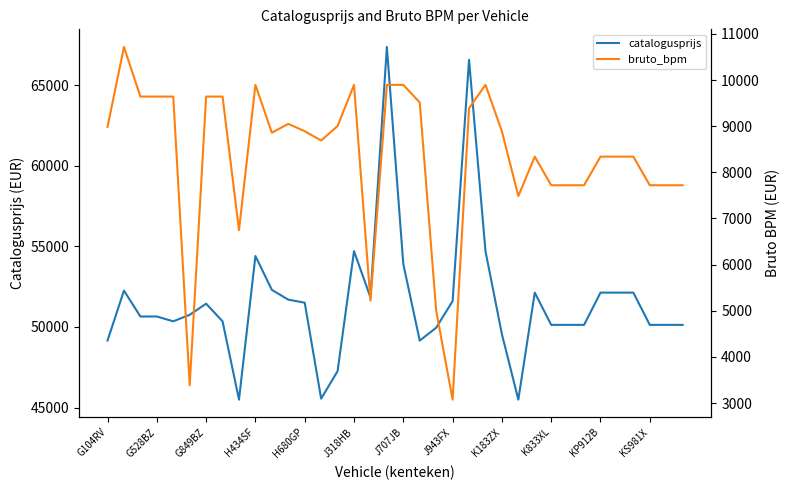

The value of catalogusprijs at J707JB is 72068. True or false?

False